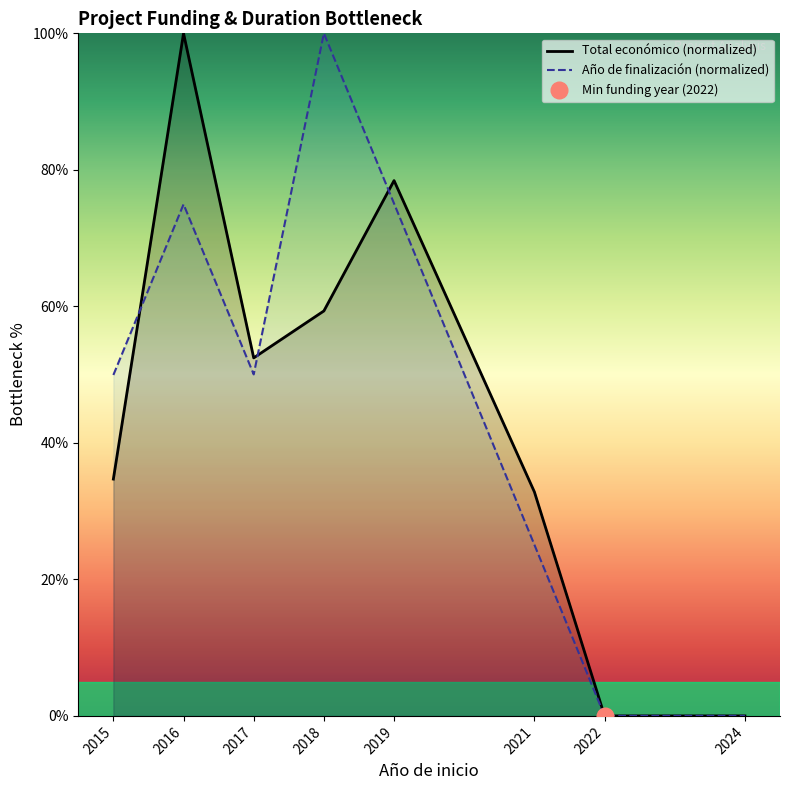

List the series in order of their overall mean, highest first.

Año de finalización (normalized), Total económico (normalized)